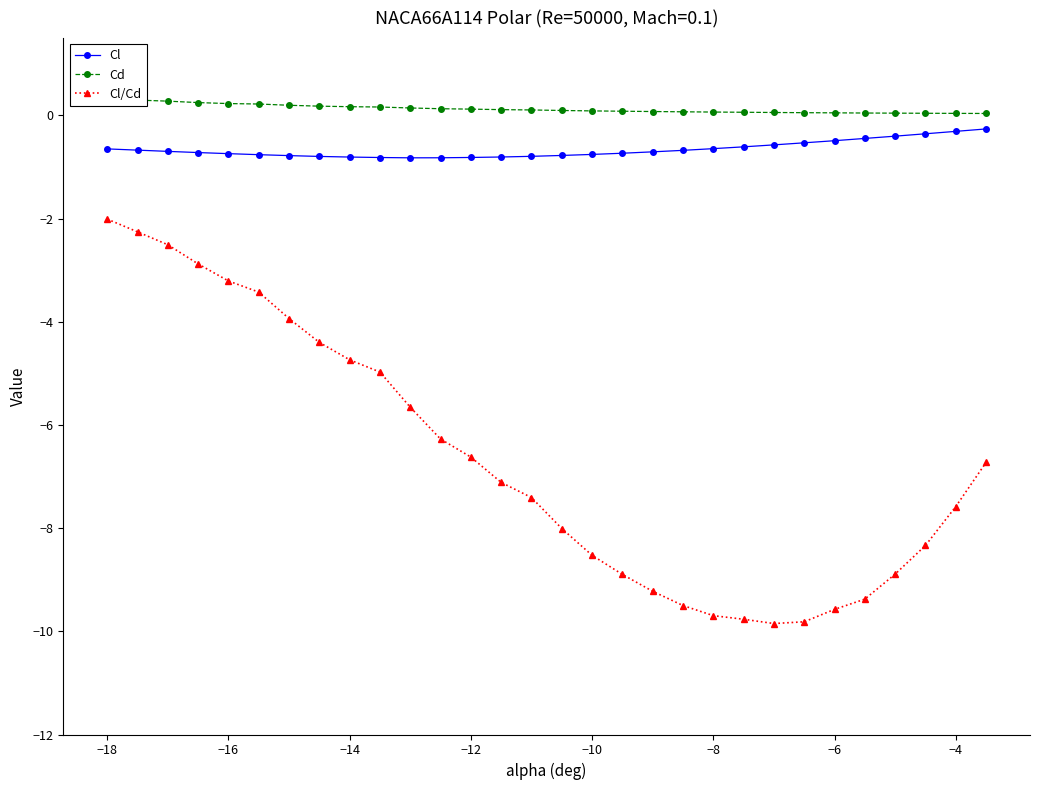

Rank the series by their maximum value, from highest to lowest.

Cd, Cl, Cl/Cd